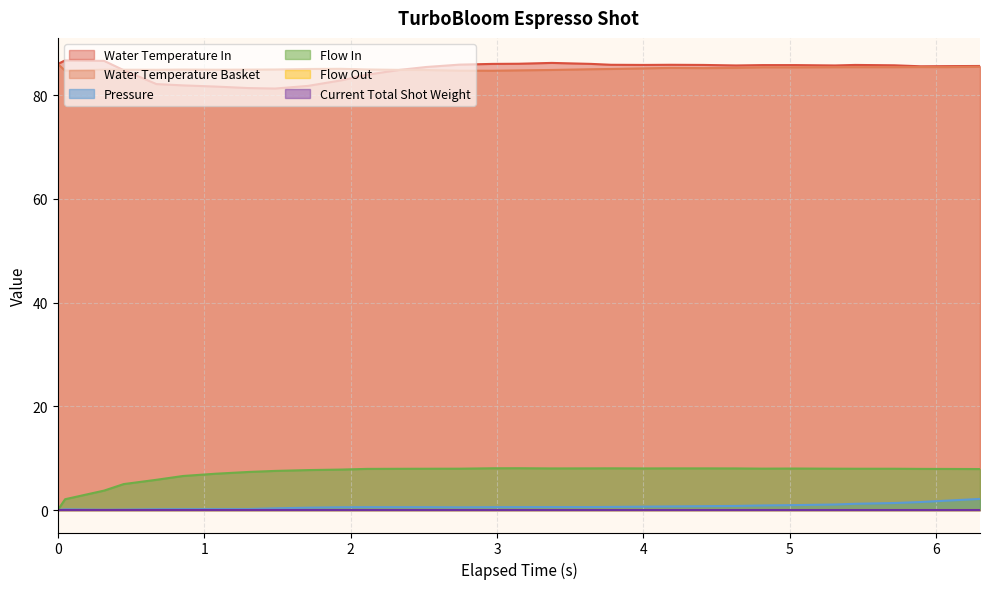

Does the chart have visible grid lines?

Yes